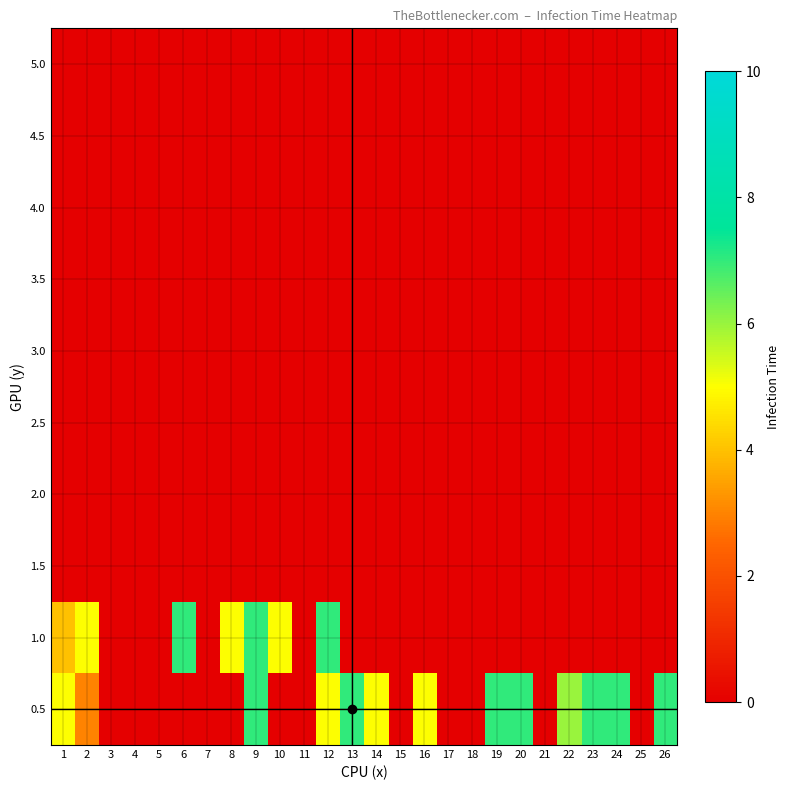

Which series has the largest range (max minus min)?

0.5